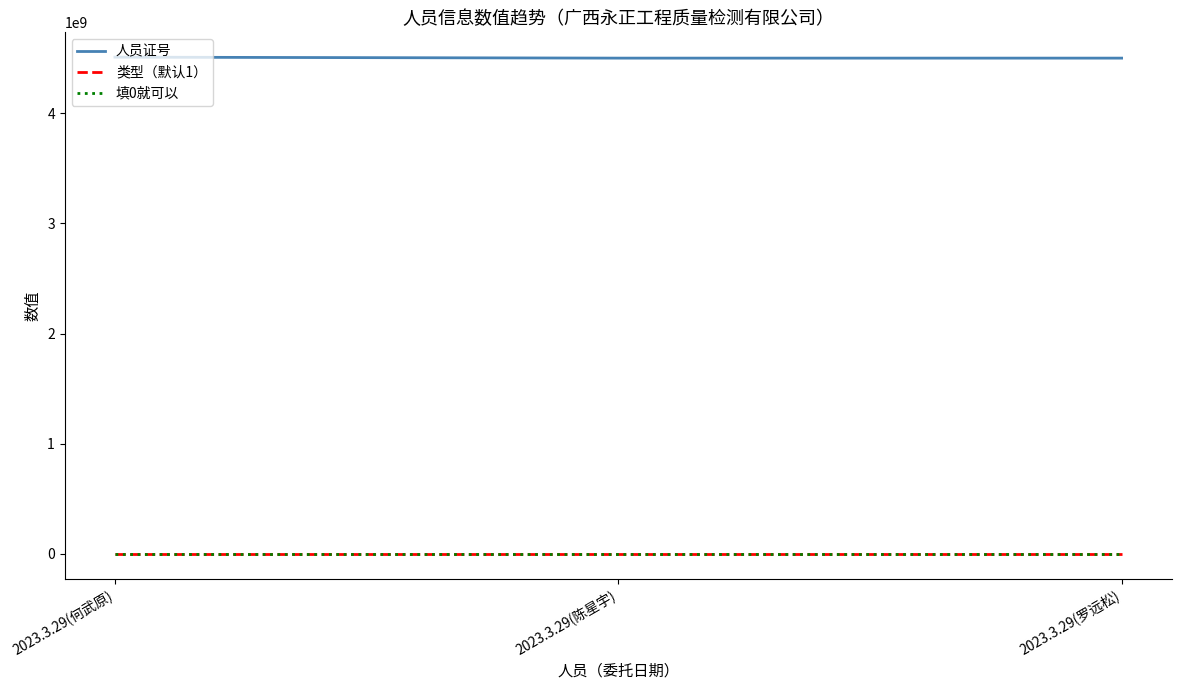

What is the lowest value of the 人员证号 series?

4501271792